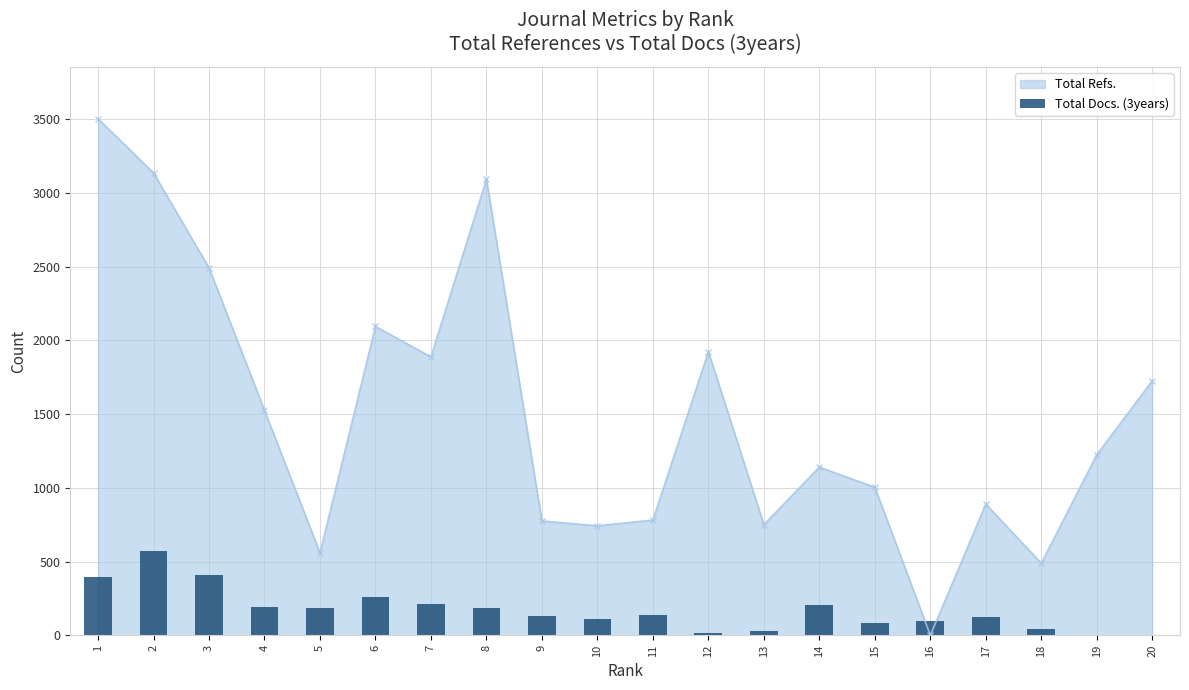

Does the chart contain any negative values?

No